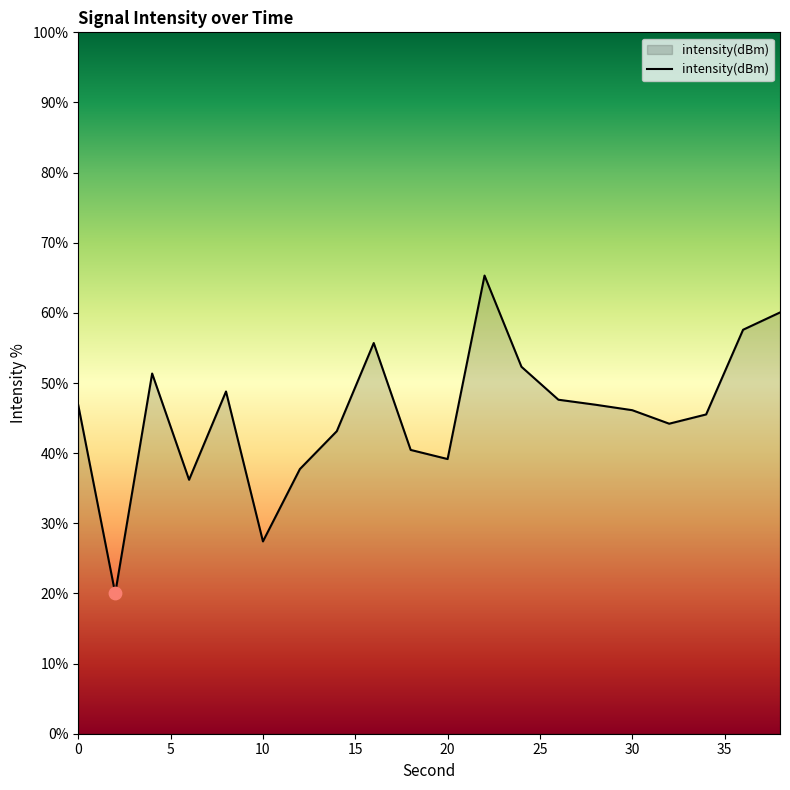

What is the difference between the maximum and minimum values?

45.3